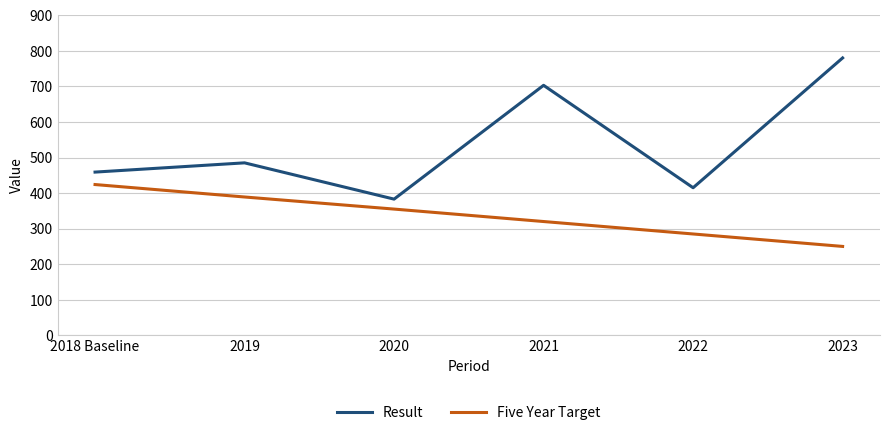

What is the difference between the highest and lowest values at 2022?

130